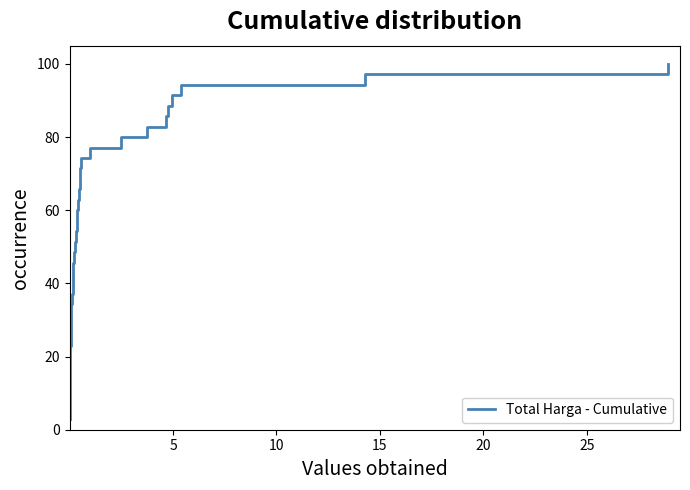

Count the number of values greater than 51.

18